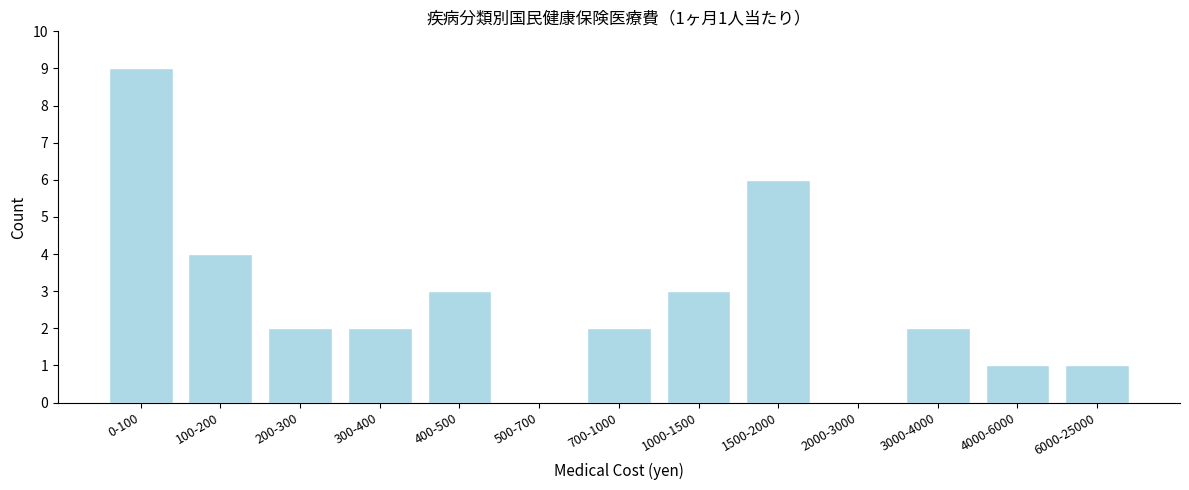

Reading right to left, transcribe all the data shown in this chart.

6000-25000=1	4000-6000=1	3000-4000=2	2000-3000=0	1500-2000=6	1000-1500=3	700-1000=2	500-700=0	400-500=3	300-400=2	200-300=2	100-200=4	0-100=9